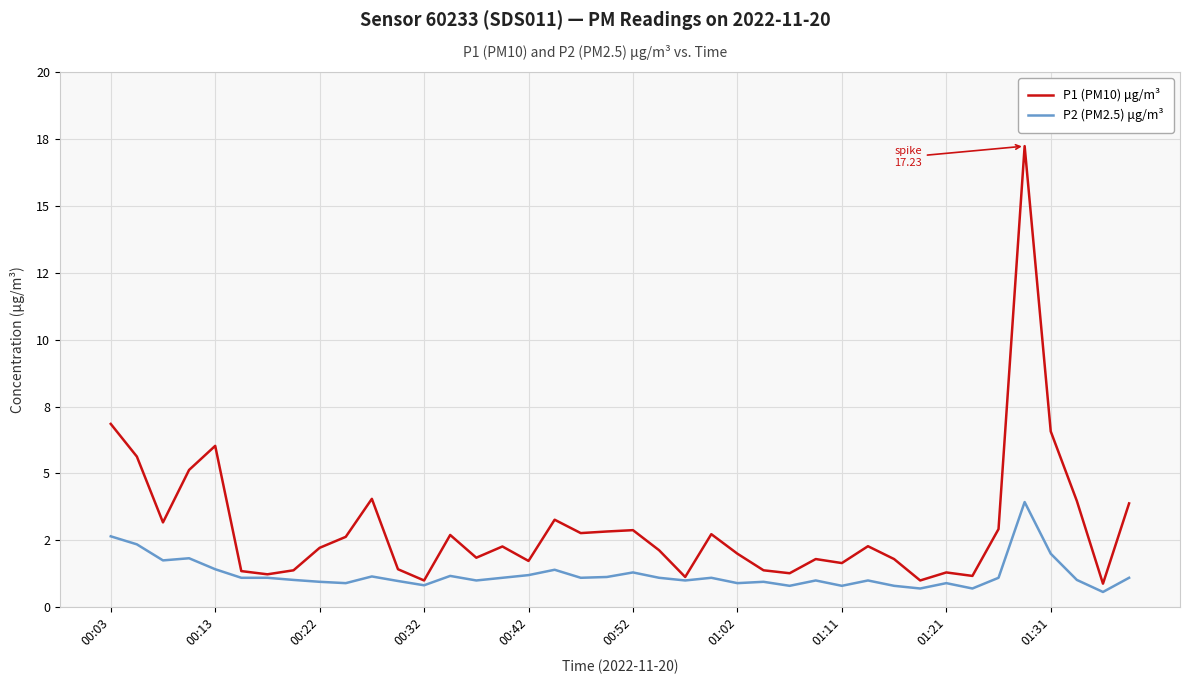

Does the chart display data point markers on the line(s)?

No